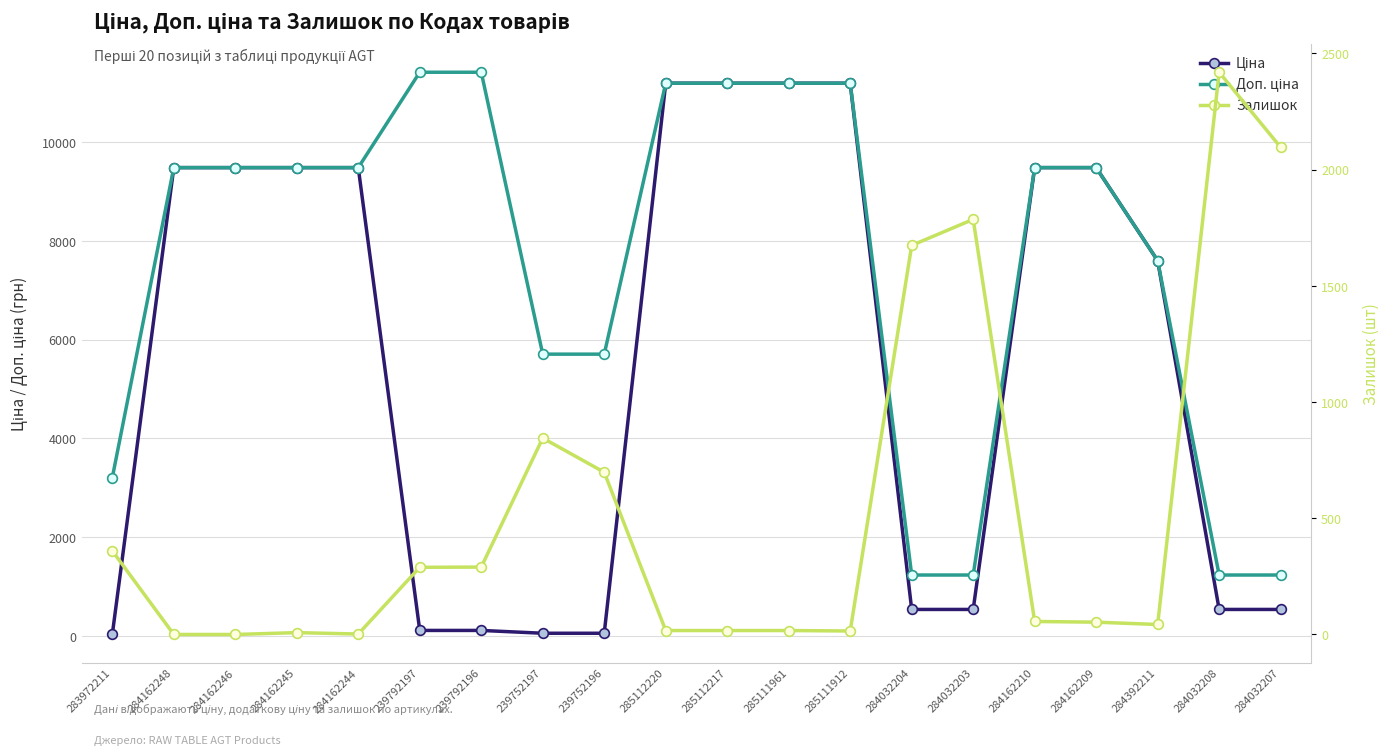

Reading right to left, list all the values displayed in this chart.

Ціна: 284032207=539.0	284032208=539.0	284392211=7596.5	284162209=9480.1	284162210=9480.1	284032203=539.0	284032204=539.0	285111912=11188.2	285111961=11188.2	285112217=11188.2	285112220=11188.2	239752196=57.0	239752197=57.0	239792196=114.1	239792197=114.1	284162244=9480.1	284162245=9480.1	284162246=9480.1	284162248=9480.1	283972211=32.0
Доп. ціна: 284032207=1235.4	284032208=1235.4	284392211=7596.5	284162209=9480.1	284162210=9480.1	284032203=1235.4	284032204=1235.4	285111912=11188.2	285111961=11188.2	285112217=11188.2	285112220=11188.2	239752196=5705.0	239752197=5705.0	239792196=11410.0	239792197=11410.0	284162244=9480.1	284162245=9480.1	284162246=9480.1	284162248=9480.1	283972211=3205.0
Залишок: 284032207=2096.0	284032208=2419.0	284392211=43.0	284162209=53.0	284162210=56.0	284032203=1786.0	284032204=1674.0	285111912=15.0	285111961=17.0	285112217=17.0	285112220=17.0	239752196=698.0	239752197=845.0	239792196=290.0	239792197=289.0	284162244=2.0	284162245=8.0	284162246=0.0	284162248=0.0	283972211=360.0